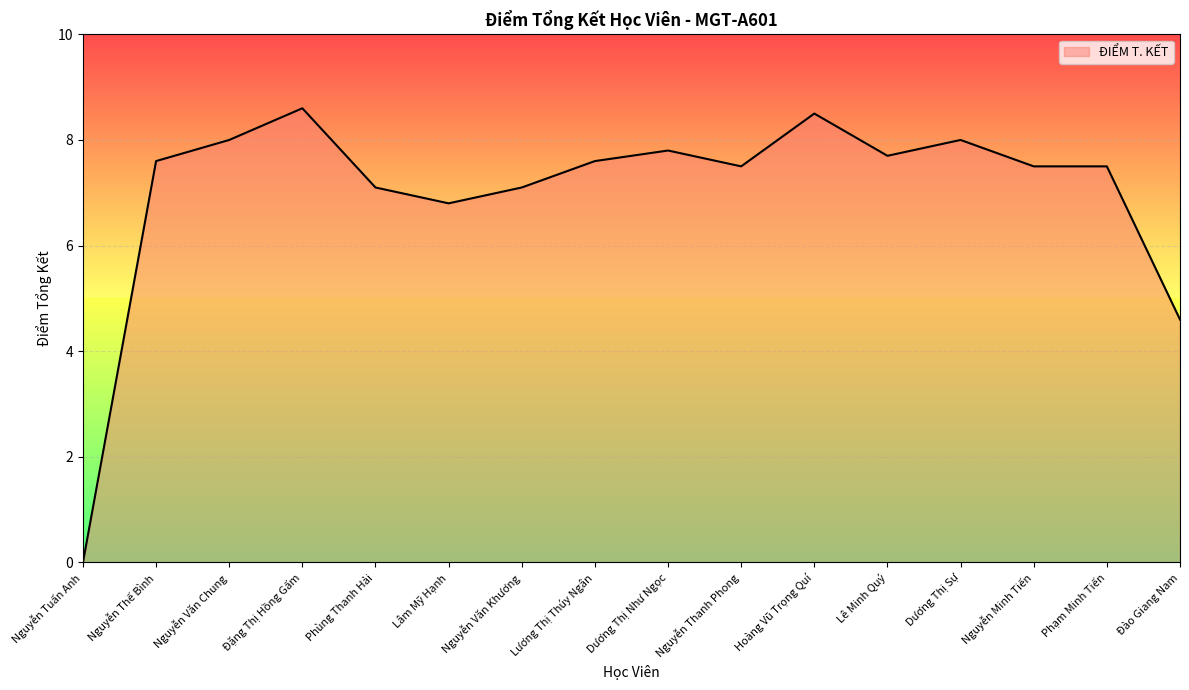

Count the number of values greater than 7.

13